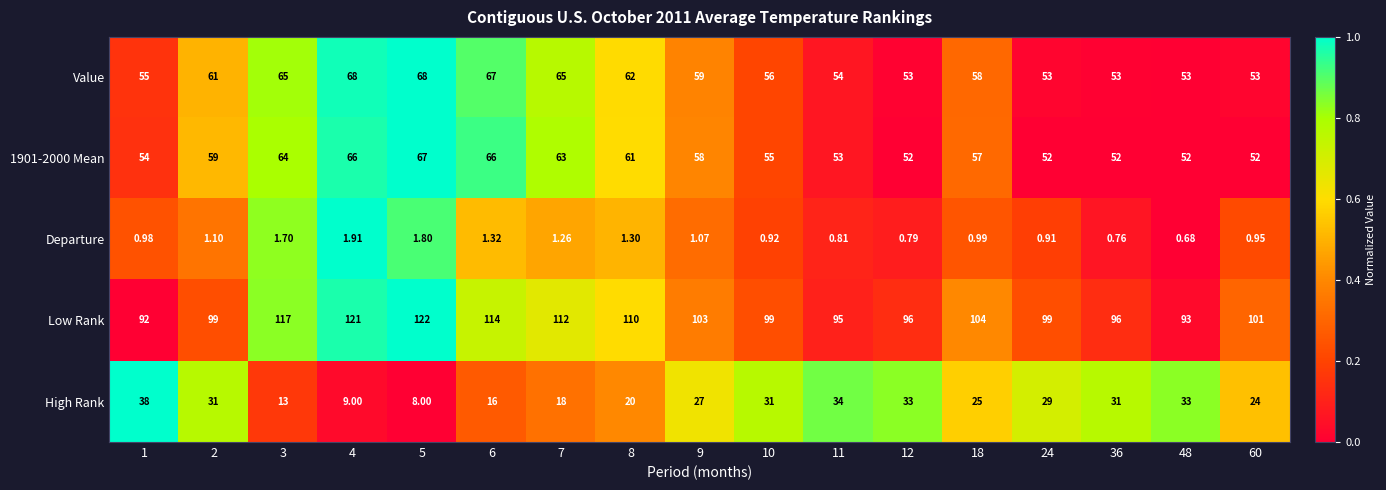

How many categories are shown in the chart?

17